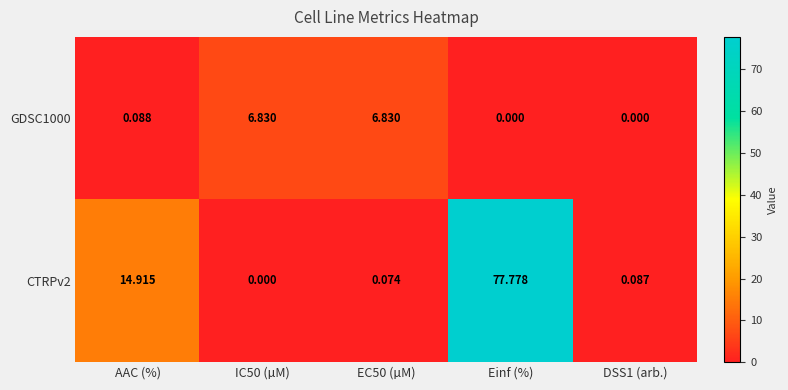

At which label is GDSC1000 closest to 3?

AAC (%)